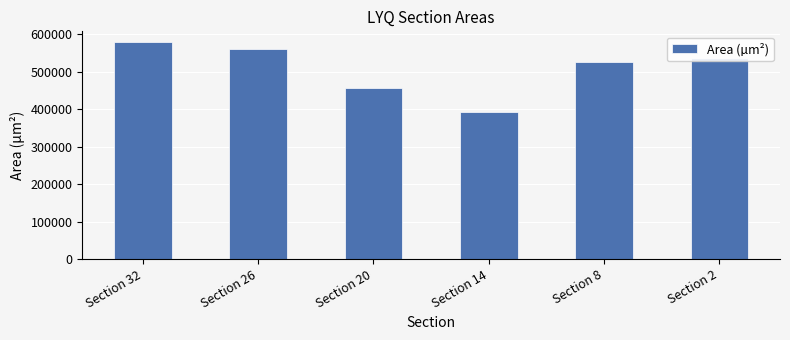

What is the value of the 4th bar from the left?

391552